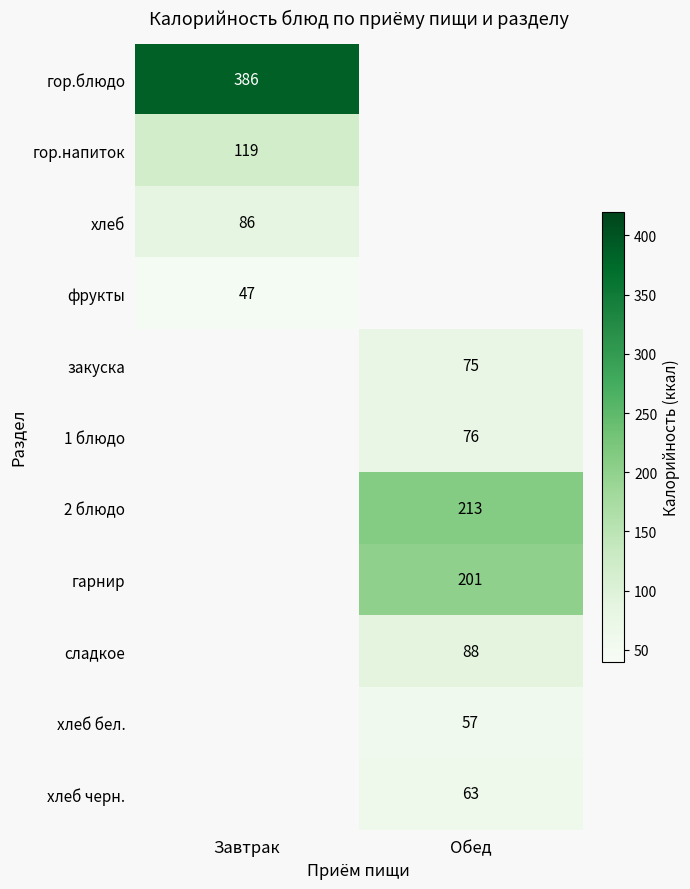

The value of гарнир at Обед is 354. True or false?

False